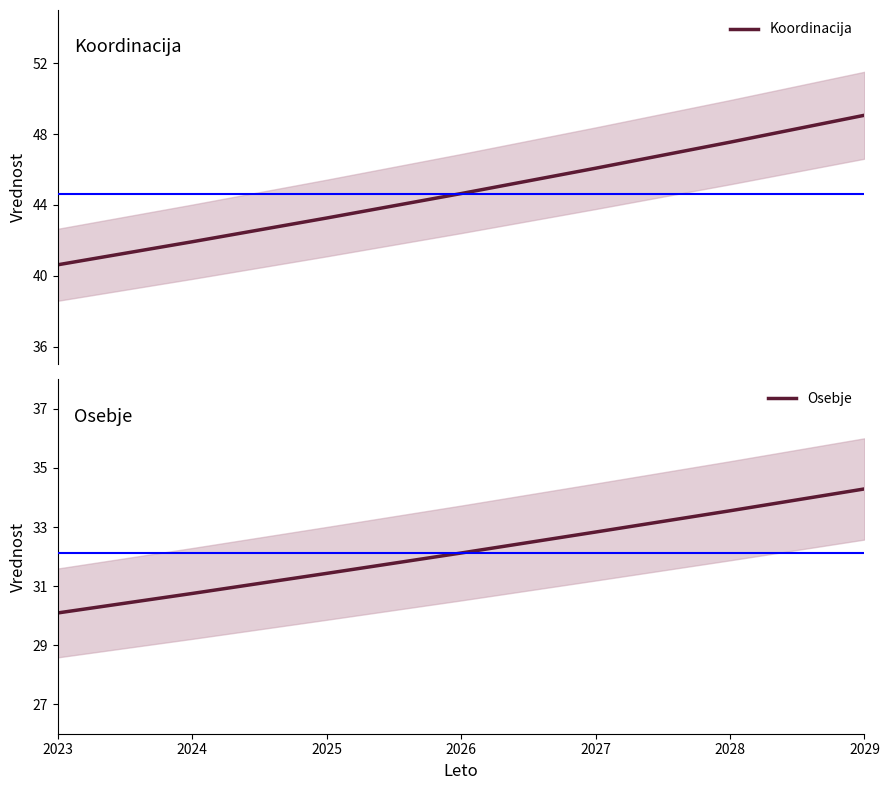

At how many categories does at least one series exceed 36?

7